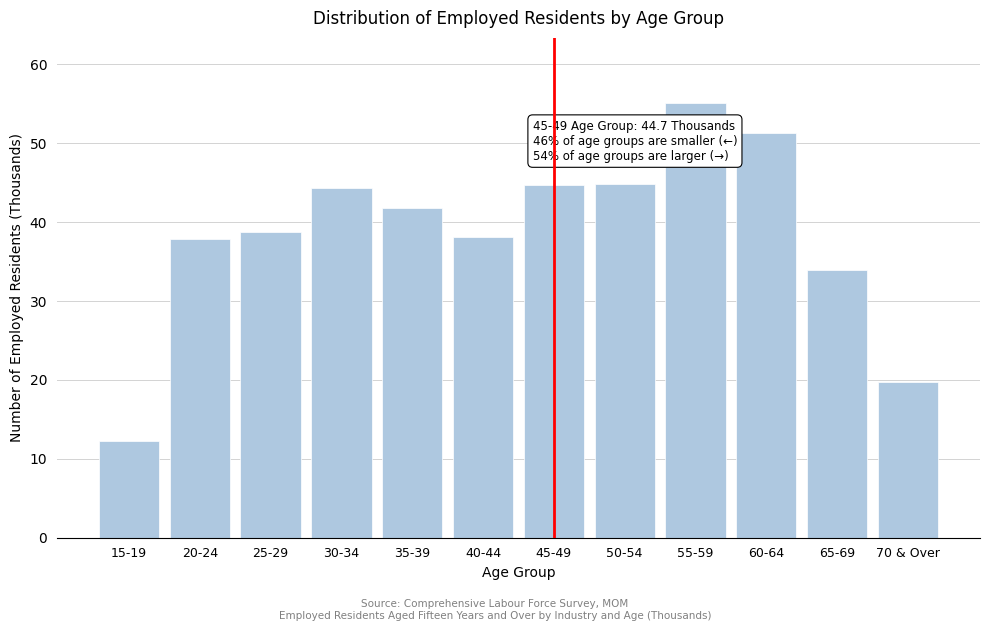

Which label corresponds to the smallest value in the chart?

15-19